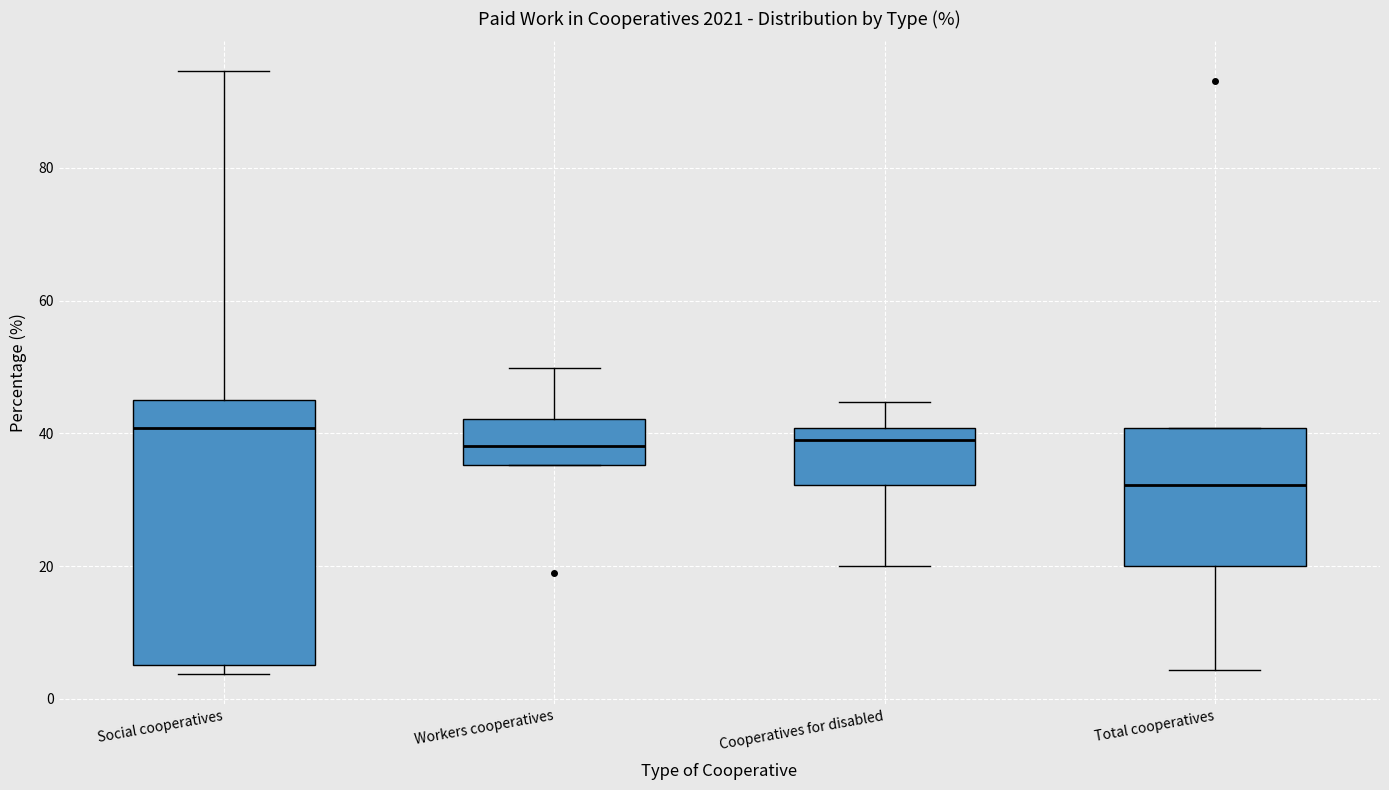

Reading left to right, read every box against the y-axis: the position of its median line, the range the box covers, and the ends of its whiskers. The values are not printed on the chart, so give them approximately, as read against the axis.

Social cooperatives: median 40, box 6 to 46, whiskers 4 to 94
Workers cooperatives: median 38, box 36 to 42, whiskers 36 to 50
Cooperatives for disabled: median 40 (just below the box's upper edge), box 32 to 40, whiskers 20 to 44
Total cooperatives: median 32, box 20 to 40, whiskers 4 to 40